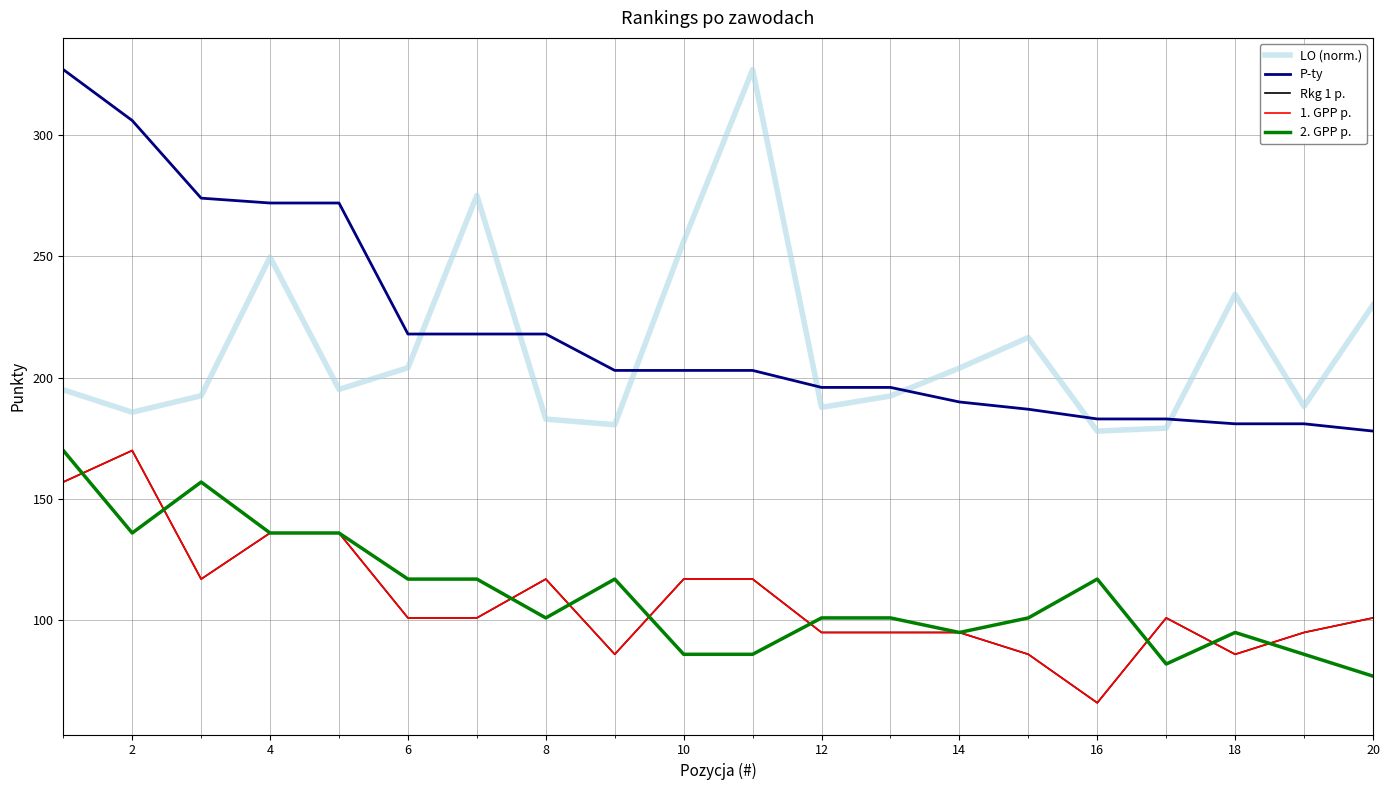

True or false: P-ty has more than 0 points higher than both neighbors.

False